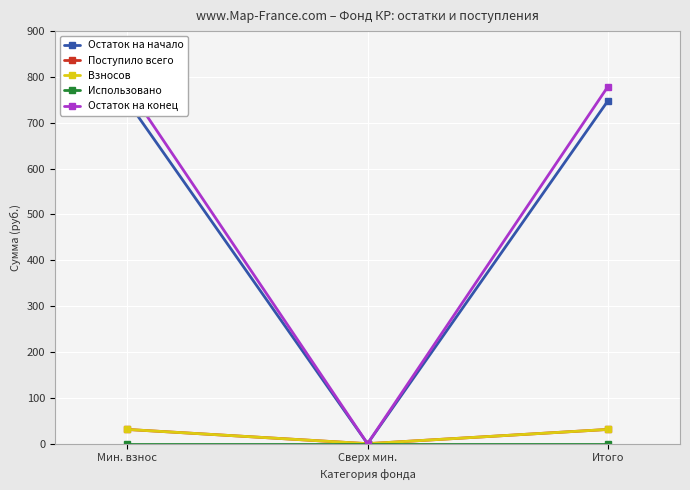

Between Мин. взнос and Итого, which is larger?

Мин. взнос